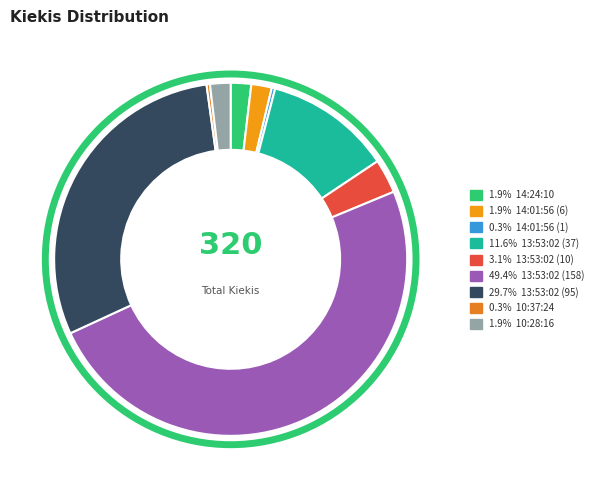

How many slices are in this pie chart?

9